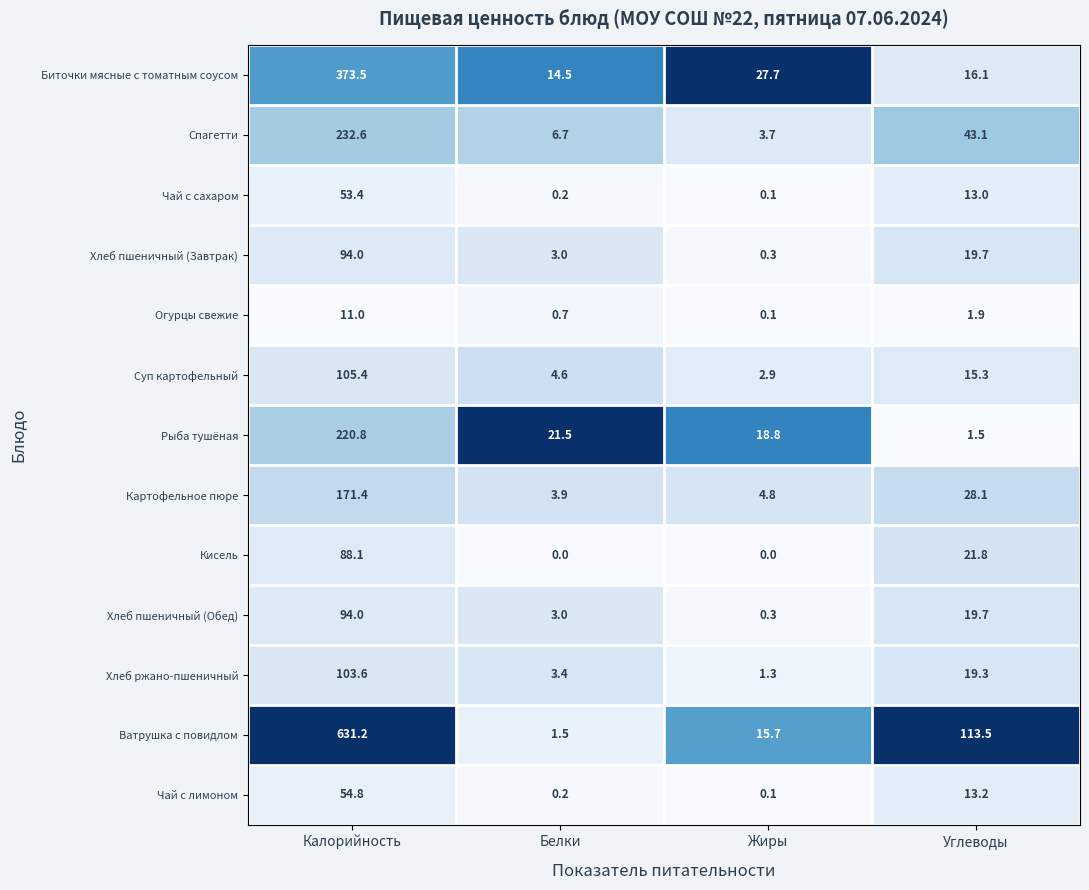

Which series has the widest spread of values?

Ватрушка с повидлом